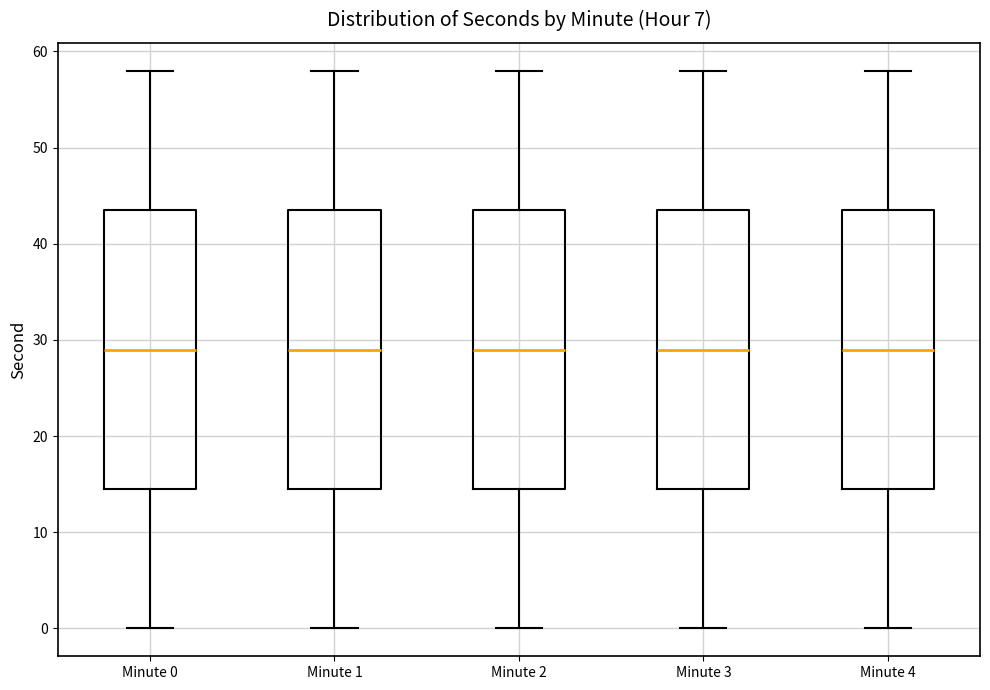

Where is the upper edge of the box for Minute 2 on the y-axis? The values are not printed on the chart, so give them approximately, as read against the axis.

44